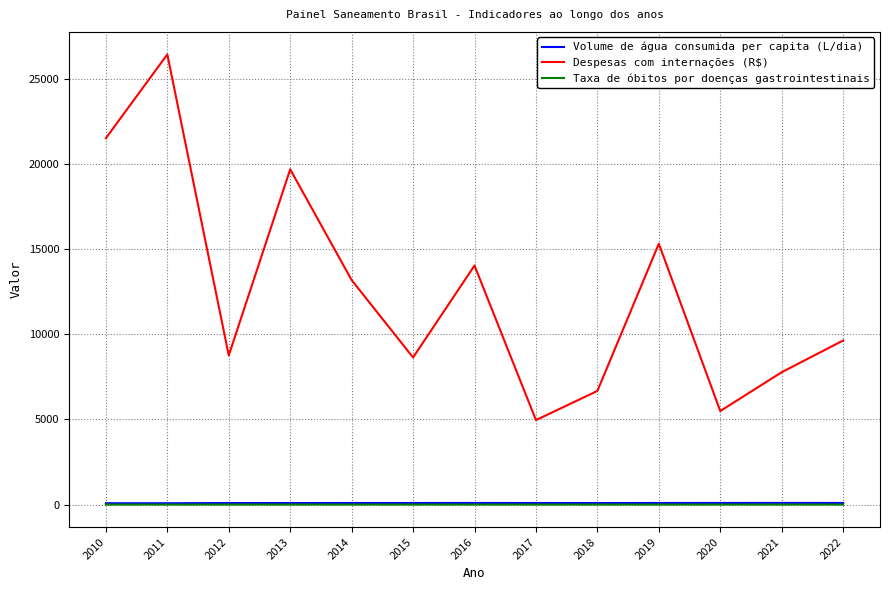

What is the sum of all Despesas com internações (R$) values?

162100.8